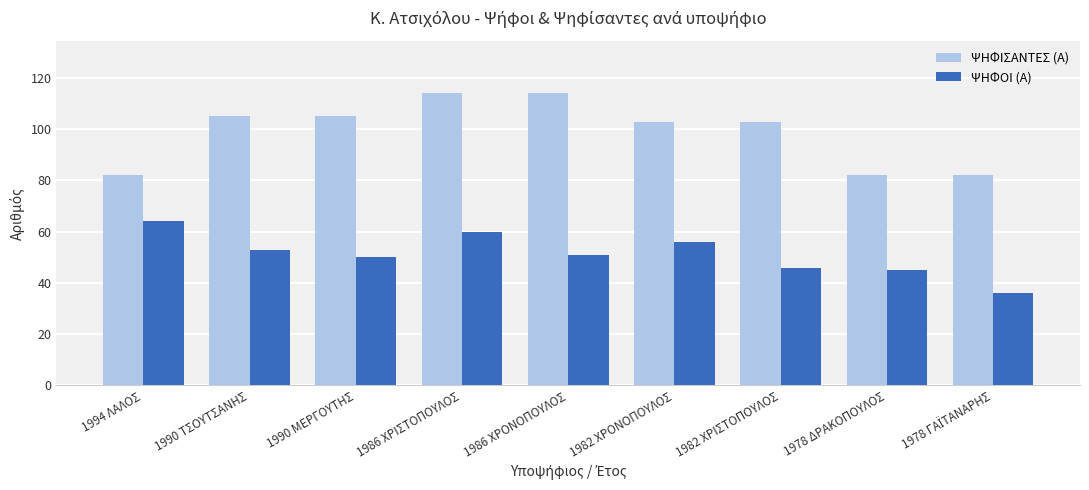

What is the value of the ΨΗΦΙΣΑΝΤΕΣ (Α) bar at the 9th from the left?

82